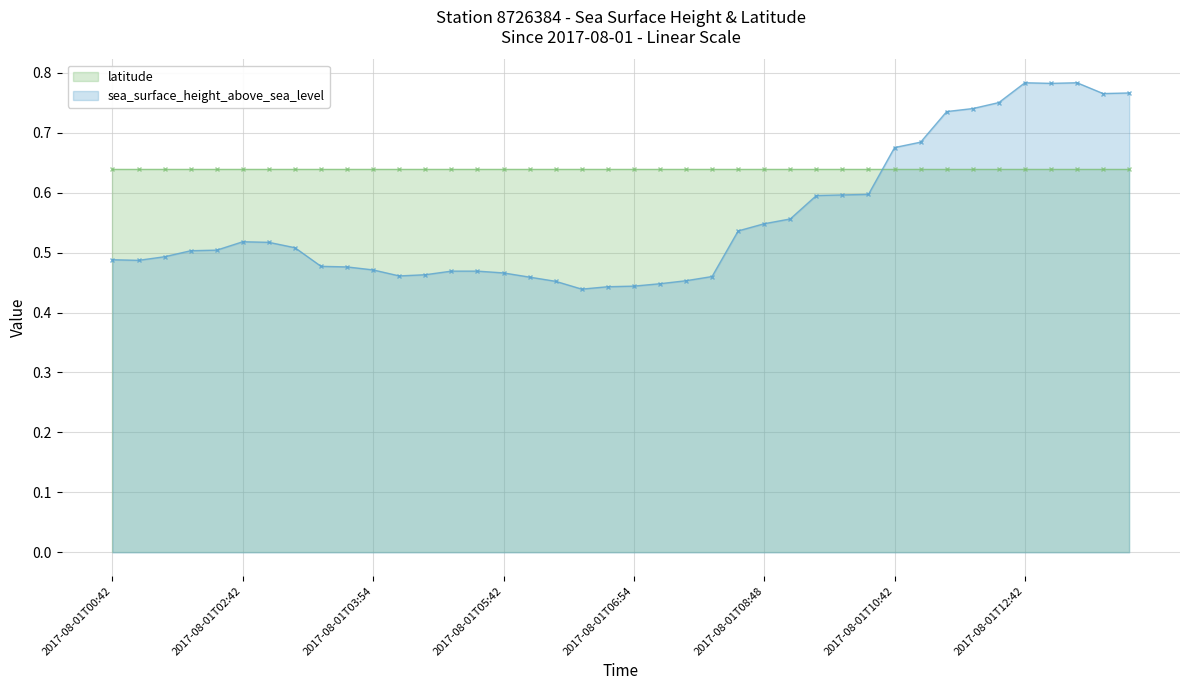

True or false: there are more than 2 points higher than both neighbors.

True